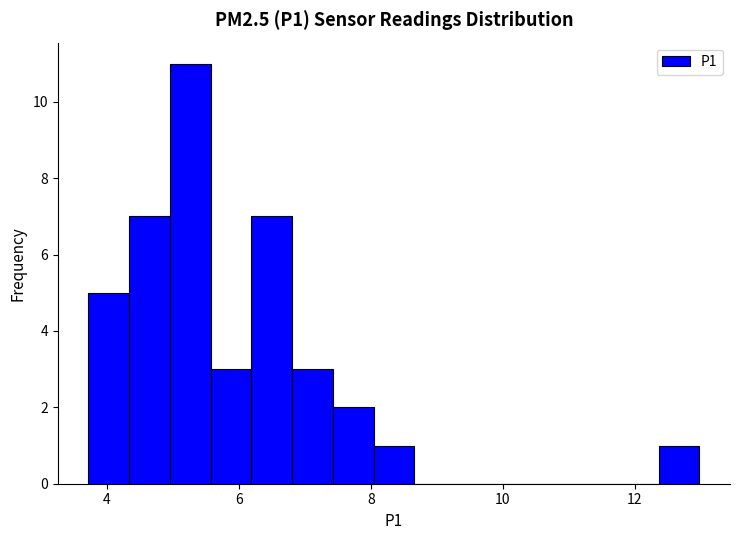

Around what value on the x-axis is the tallest bar? Give the approximate position of its centre, as read against the axis.

5.2